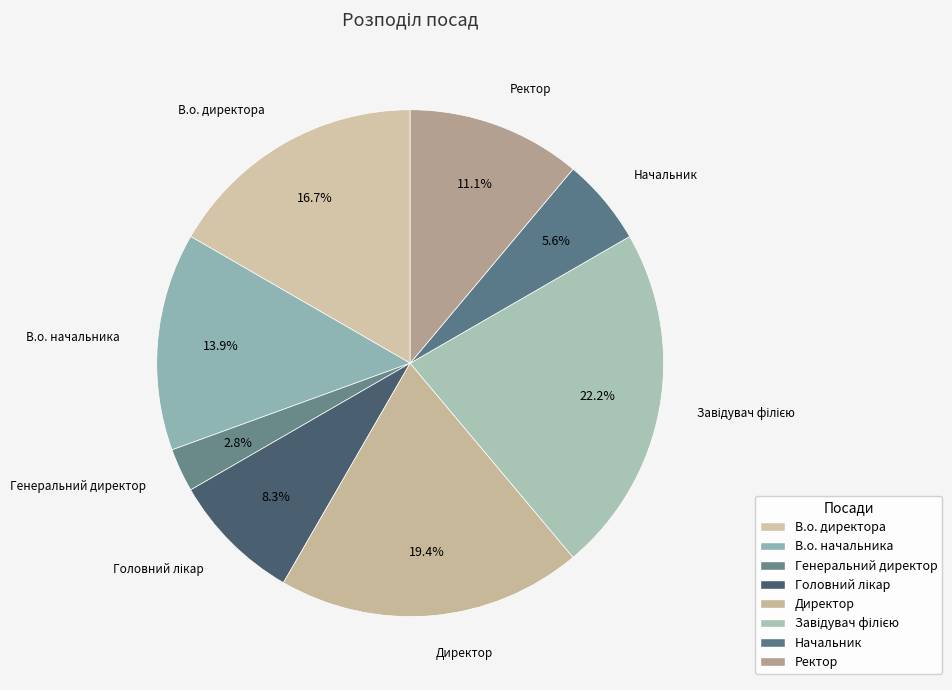

Count the number of slices in the pie.

8